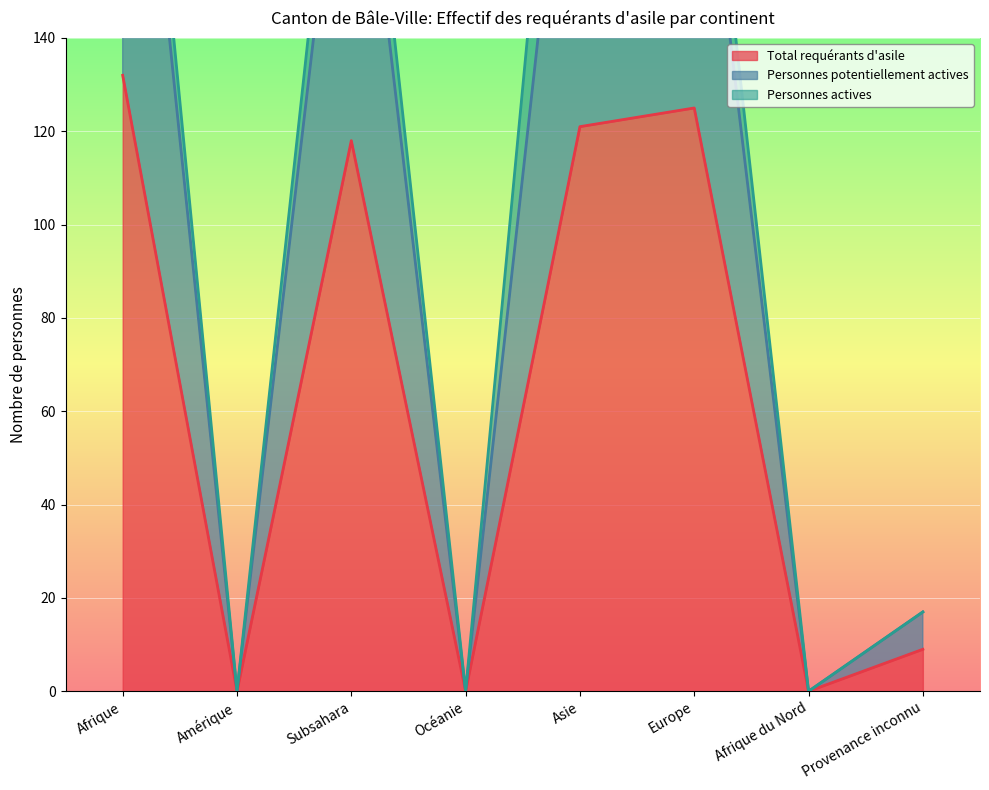

Which label corresponds to the smallest value in the chart?

Amérique